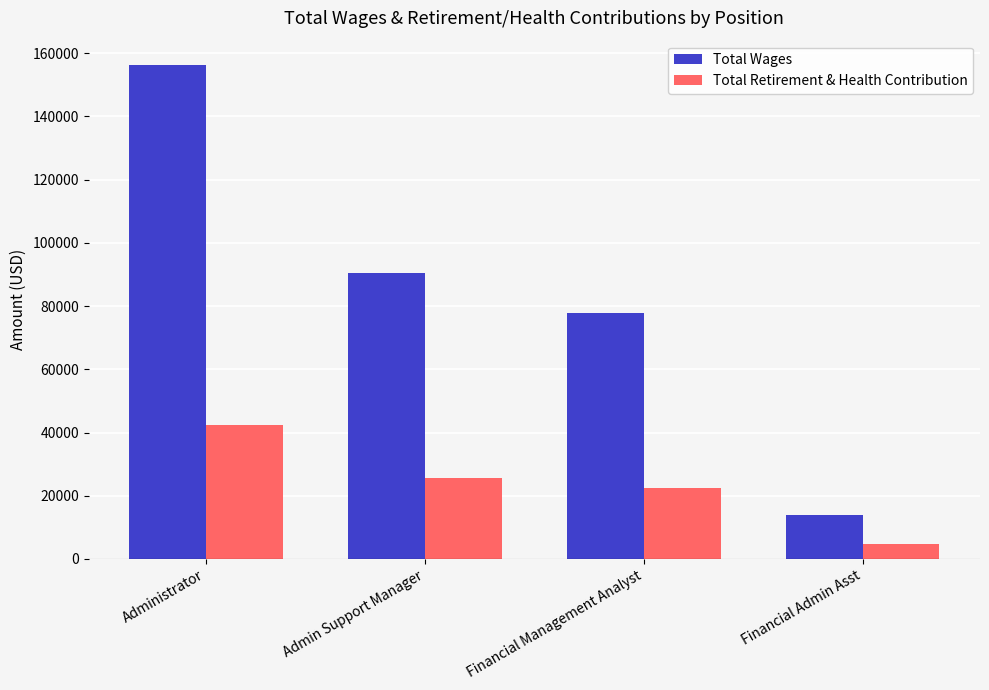

At which label is Total Retirement & Health Contribution closest to 23490?

Financial Management Analyst